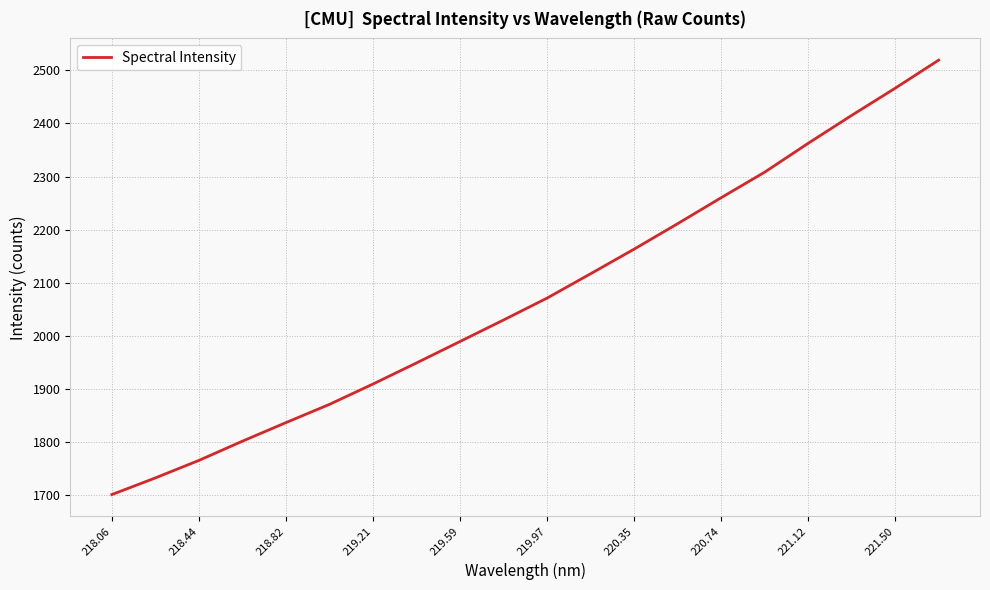

How many categories are shown in the chart?

20